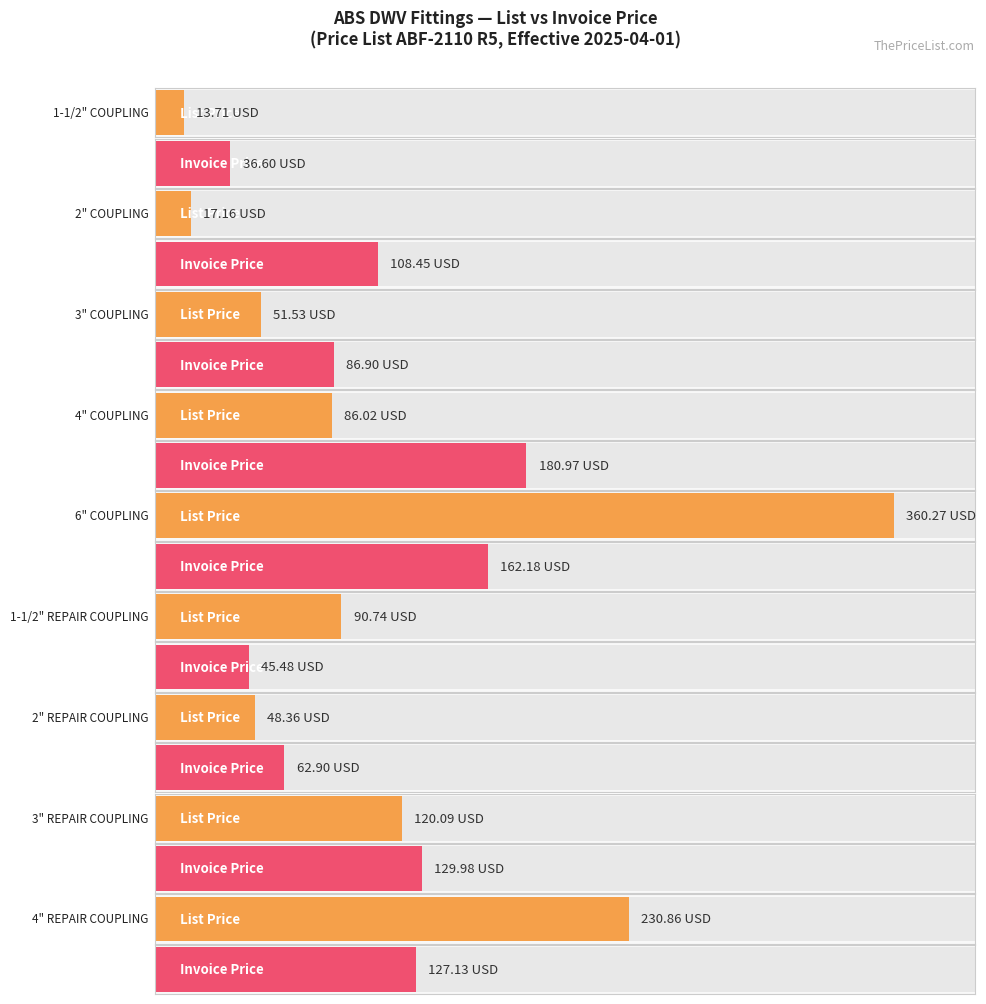

Are the bars horizontal?

Yes